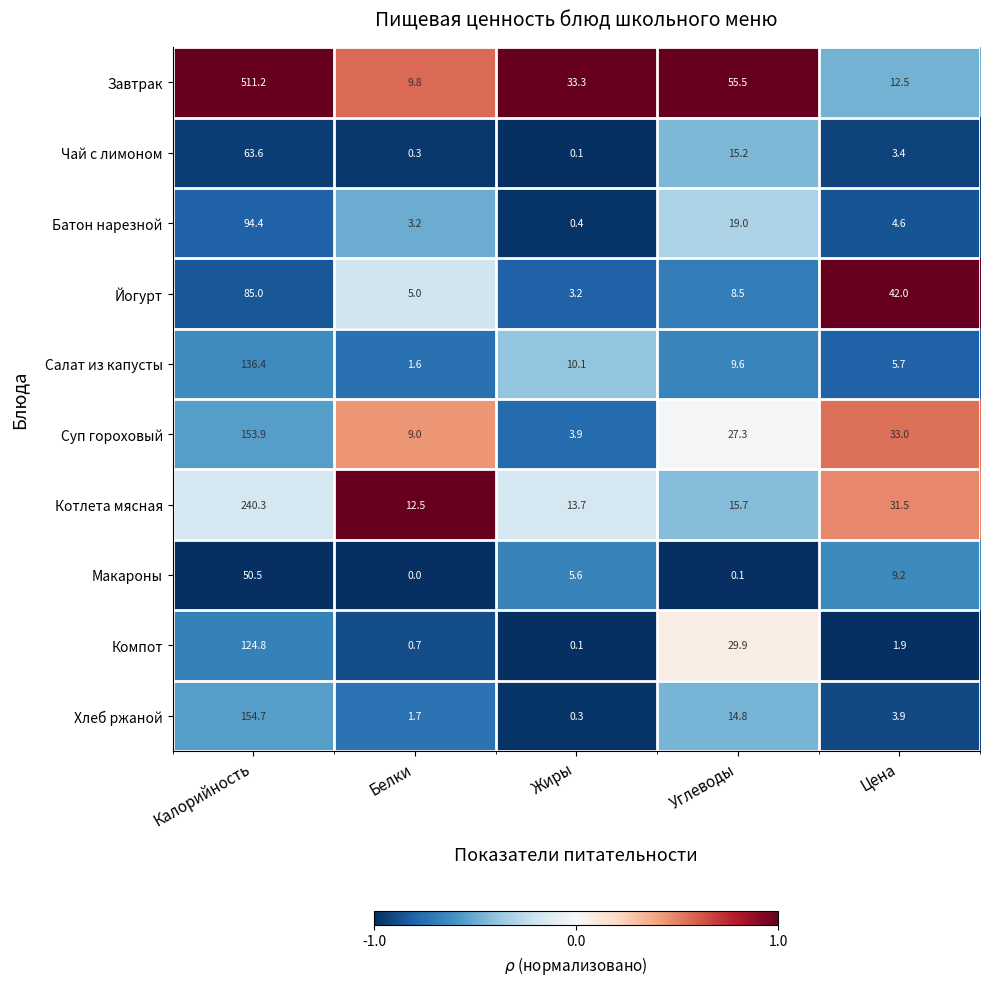

Read the Батон нарезной value at Калорийность.

94.4